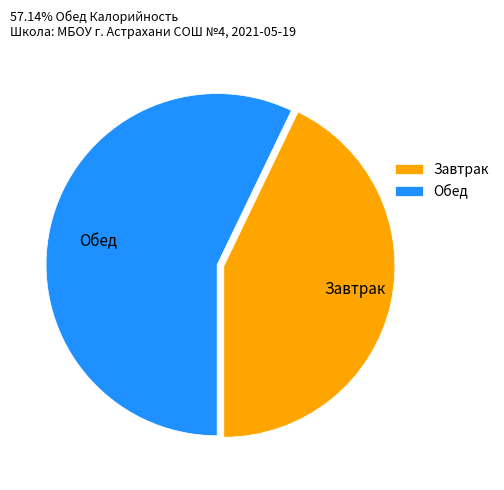

Combined, do Завтрак and Обед account for over 50%?

Yes